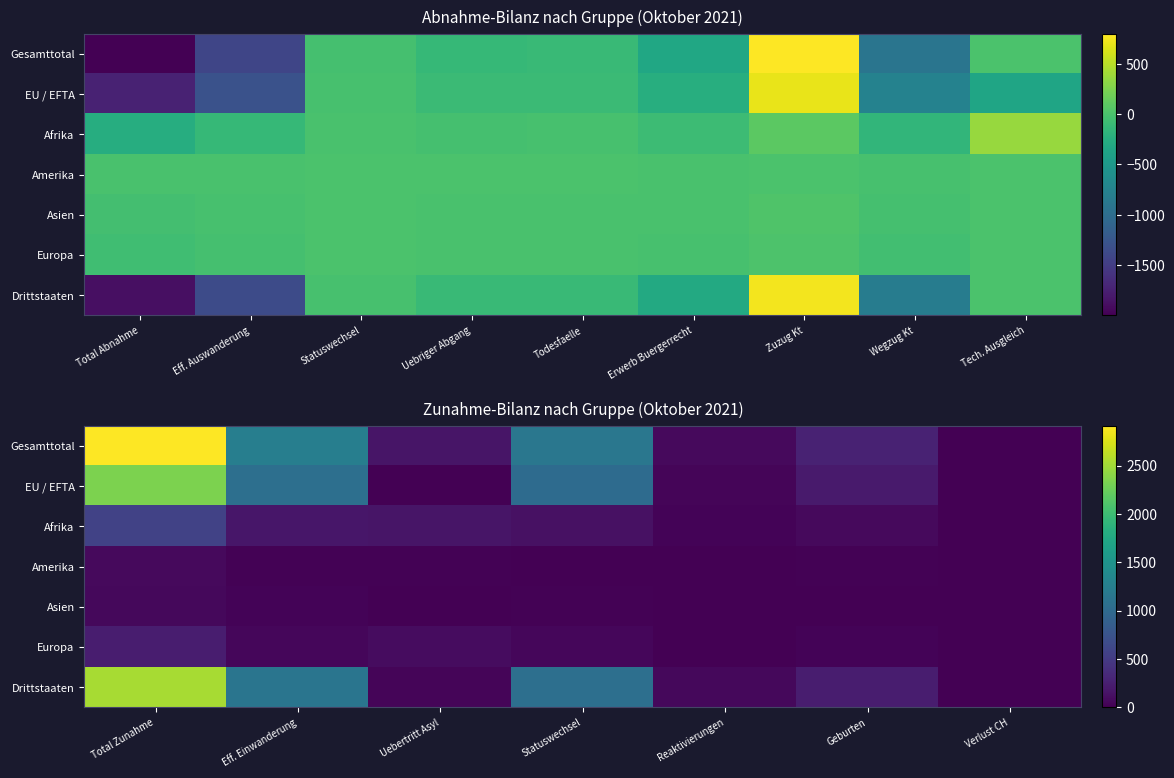

At how many categories does at least one series exceed 310?

3